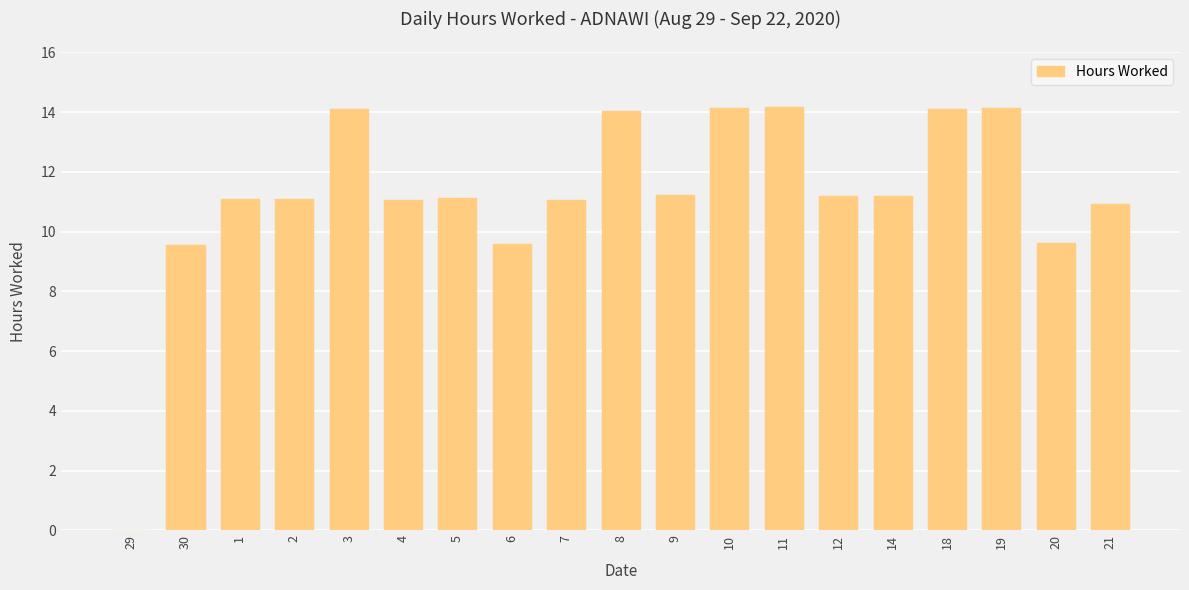

Approximately how many times larger is the value at 19 compared to 11?

1.0